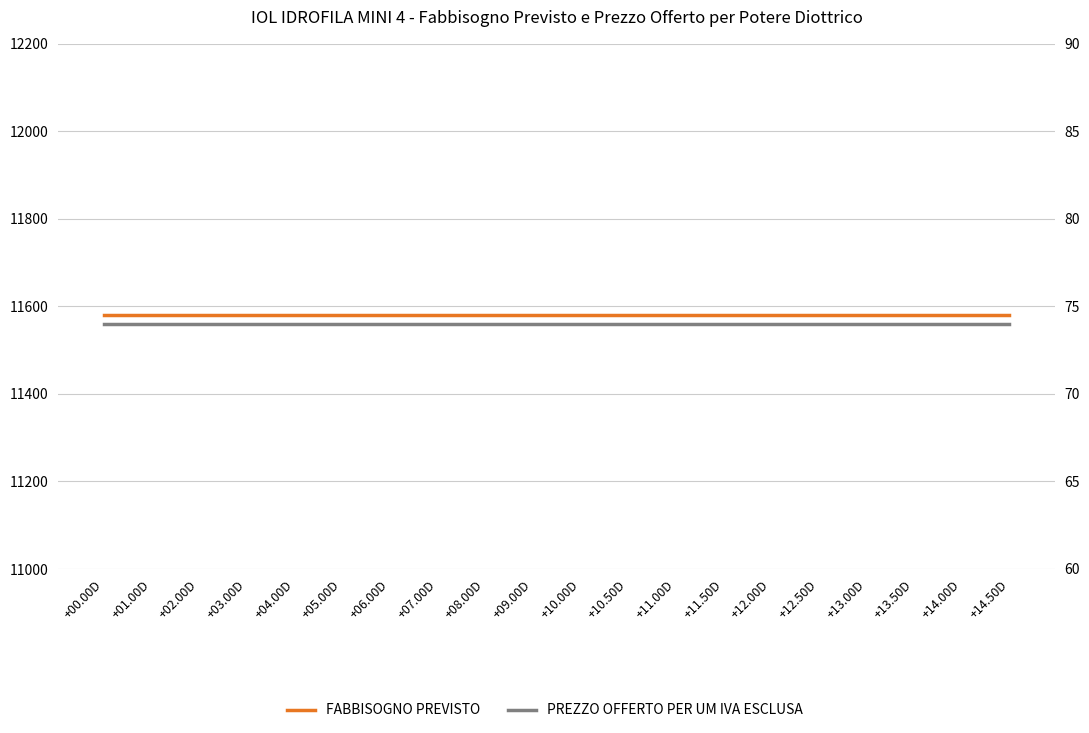

Is it true that FABBISOGNO PREVISTO equals 15613 at +01.00D?

False